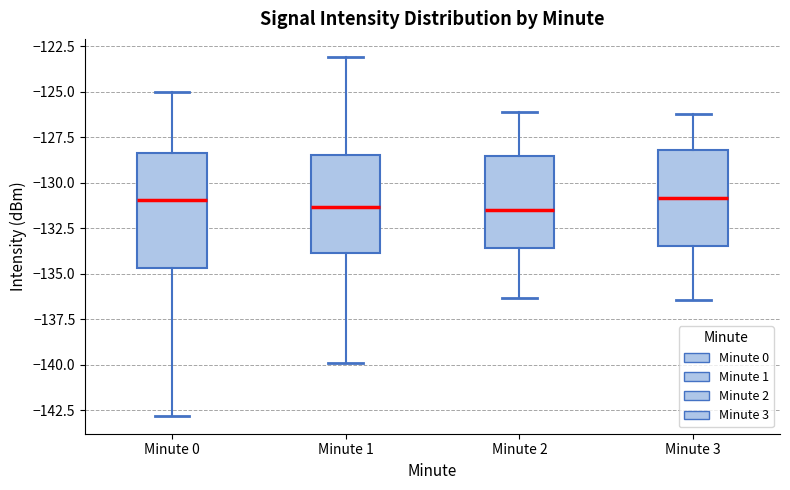

Reading left to right, transcribe this box plot: for each box, give where its median line is, the range the box spans, and where its two whiskers end, as read against the y-axis. The values are not printed on the chart, so give them approximately, as read against the axis.

Minute 0: median -131.0, box -134.5 to -128.5, whiskers -143.0 to -125.0
Minute 1: median -131.5, box -134.0 to -128.5, whiskers -140.0 to -123.0
Minute 2: median -131.5, box -133.5 to -128.5, whiskers -136.5 to -126.0
Minute 3: median -131.0, box -133.5 to -128.0, whiskers -136.5 to -126.0